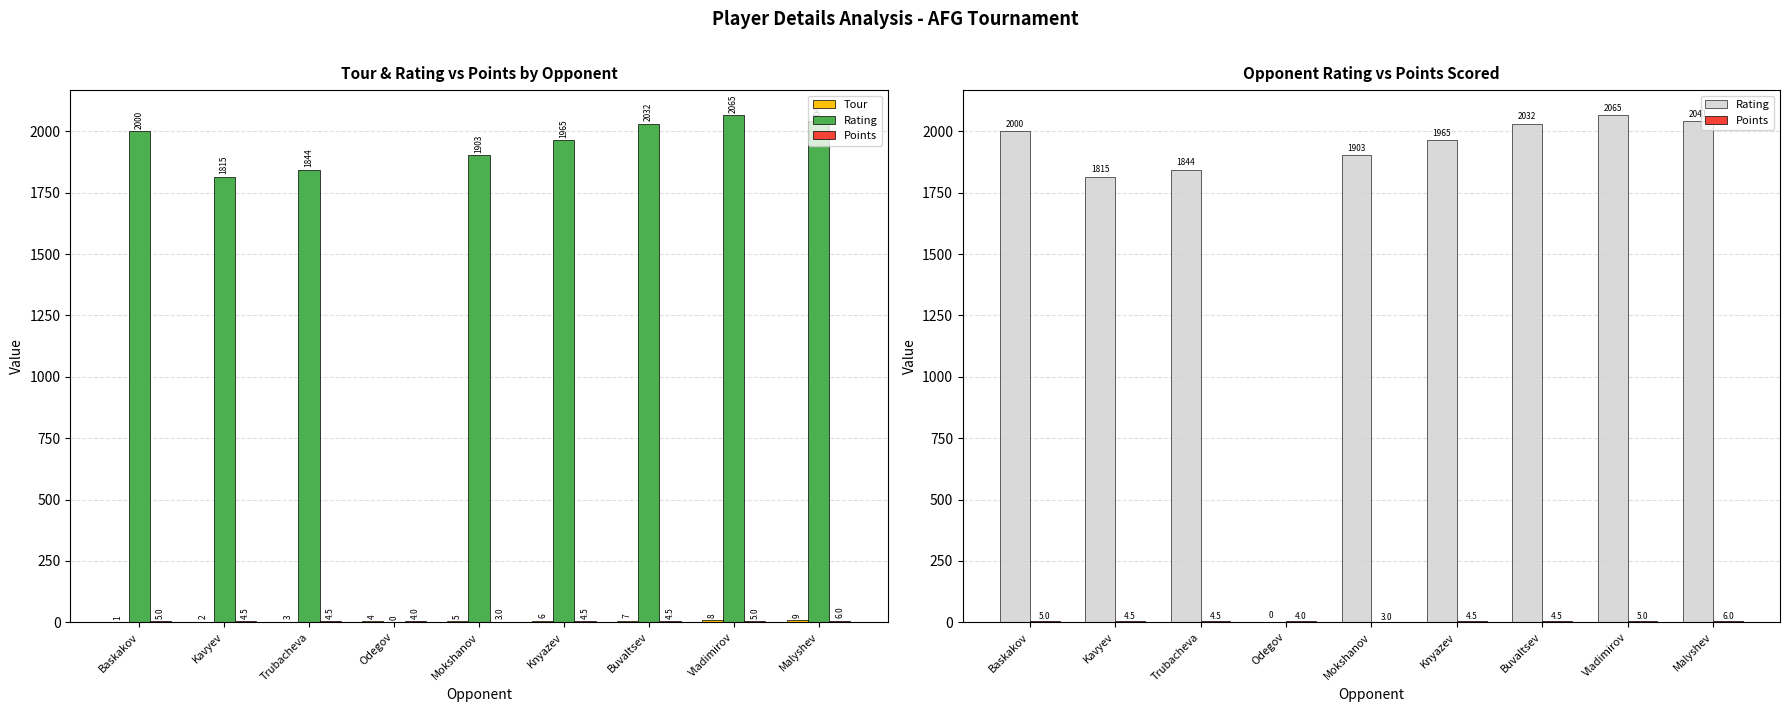

At how many categories does at least one series exceed 205?

8